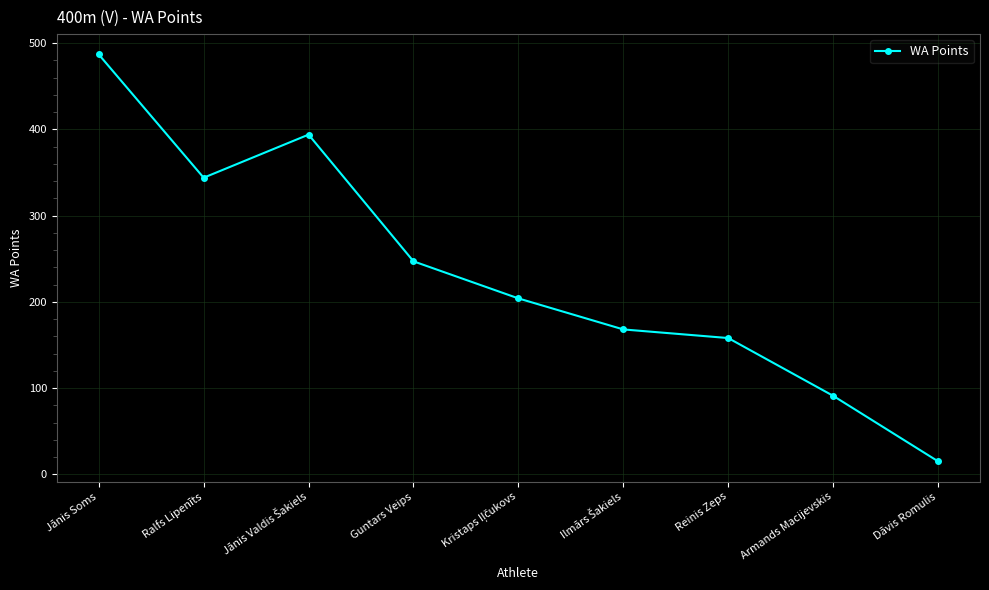

What is the sum of the values at Ralfs Lipenīts and Guntars Veips?

591